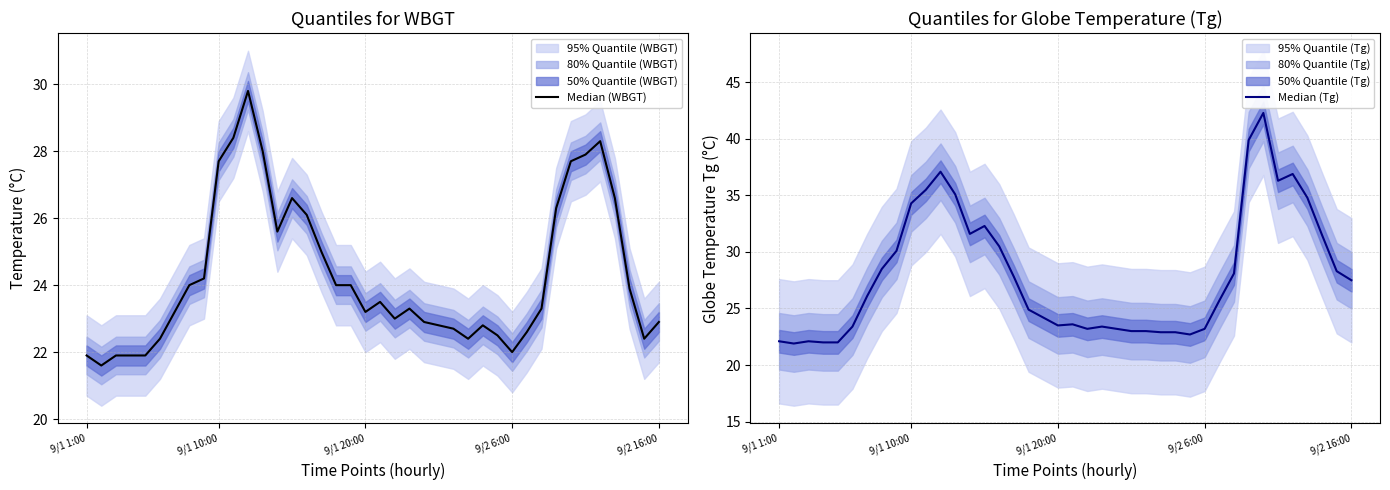

What is the approximate value of Median (Tg) at 23?

23.2